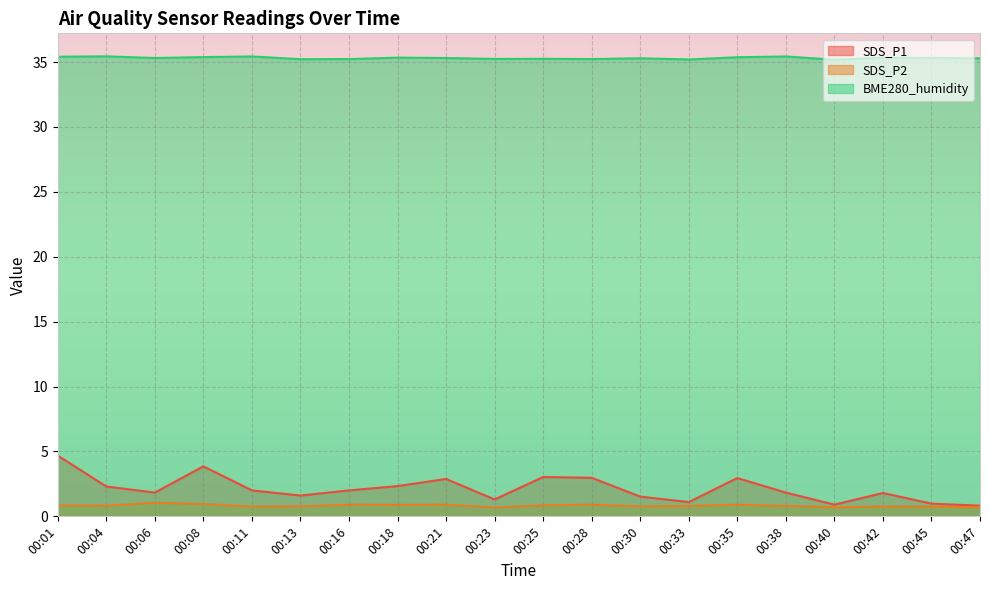

At which category does the chart reach its minimum across all series?

00:23